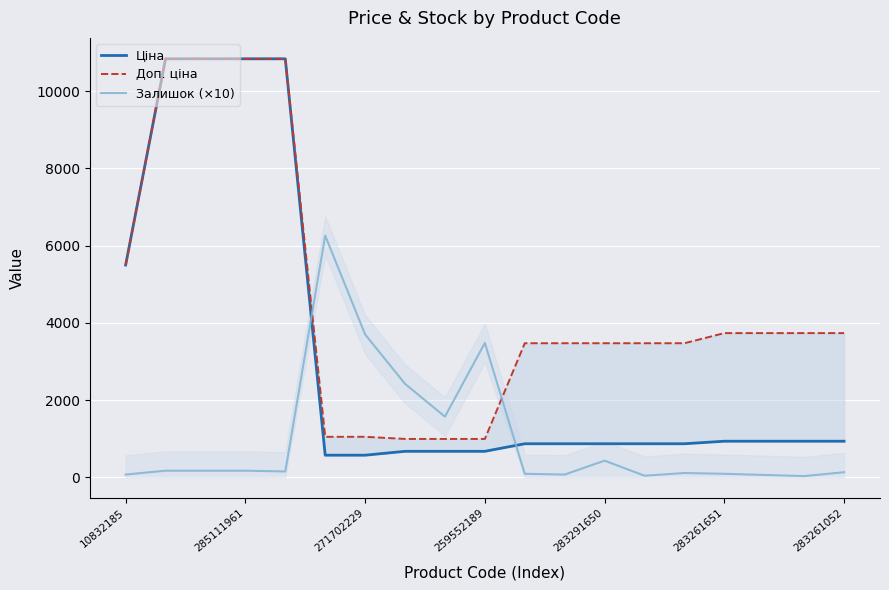

Which series ends up on top after the final intersection of Ціна and Залишок (×10)?

Ціна